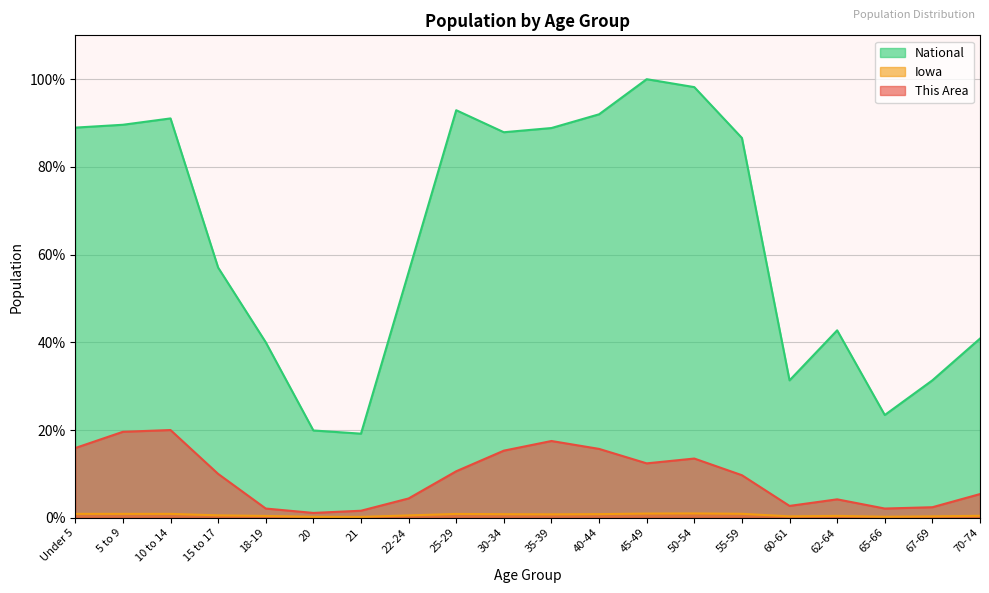

The value of Iowa at 60-61 is 0.2. True or false?

False